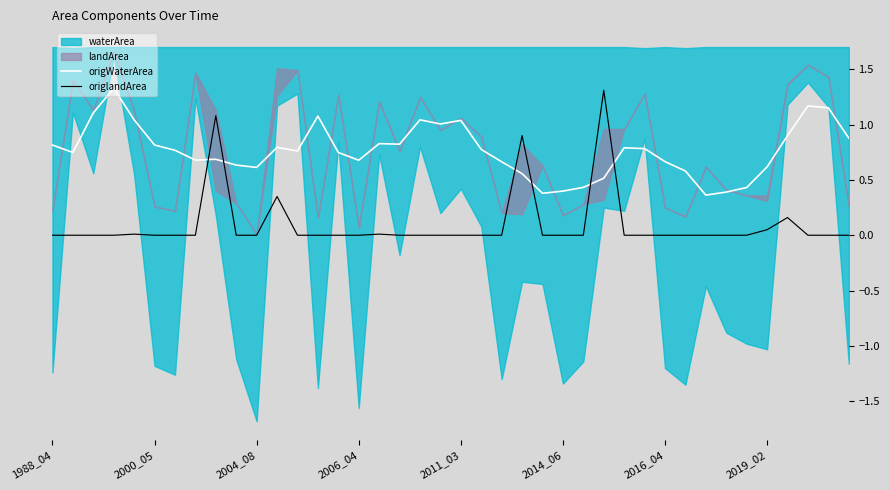

The origWaterArea series shows 0.8 at 1988_04. True or false?

True